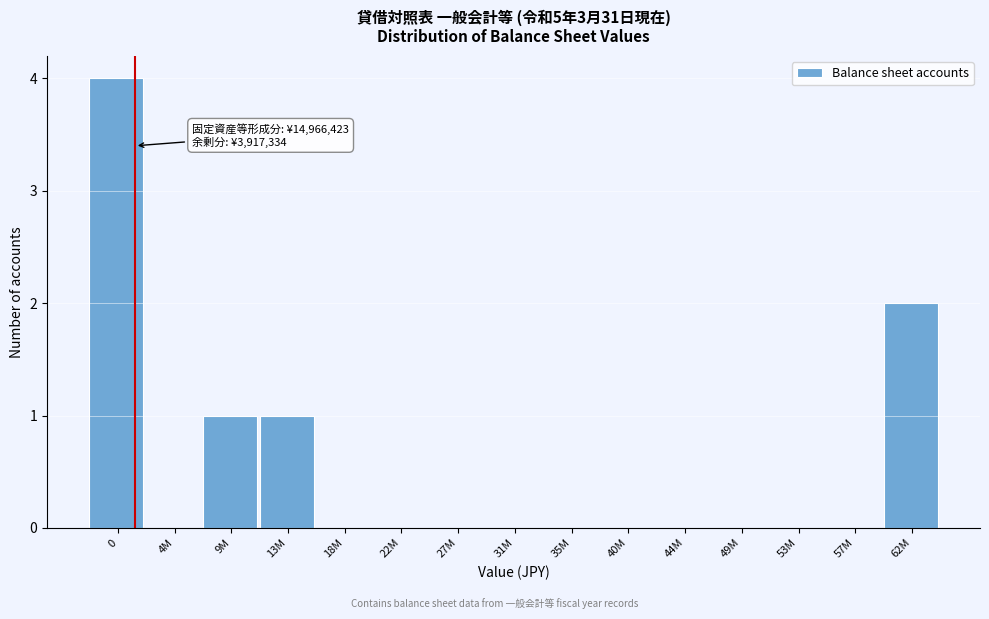

Reading right to left, transcribe all the data shown in this chart.

62M=2	57M=0	53M=0	49M=0	44M=0	40M=0	35M=0	31M=0	27M=0	22M=0	18M=0	13M=1	9M=1	4M=0	0=4